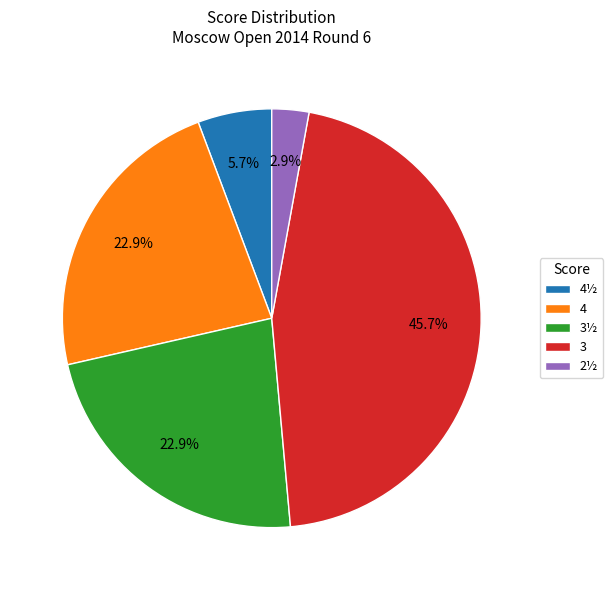

How much of the chart is everything except 3½?

77.1%